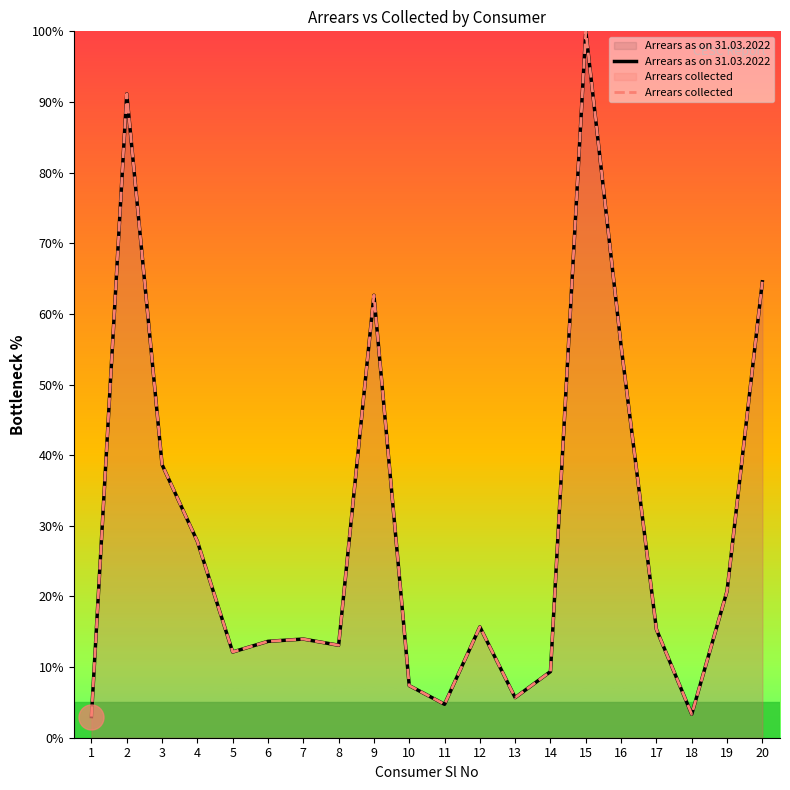

Reading left to right, list all the values displayed in this chart.

Arrears as on 31.03.2022: 3.0	91.1	38.7	27.8	12.1	13.6	14.0	13.1	62.6	7.4	4.7	15.7	5.7	9.4	100.0	55.5	15.3	3.3	20.8	64.5
Arrears collected: 3.0	91.1	38.7	27.8	12.1	13.6	14.0	13.1	62.6	7.4	4.7	15.7	5.7	9.4	100.0	55.5	15.3	3.3	20.8	64.5